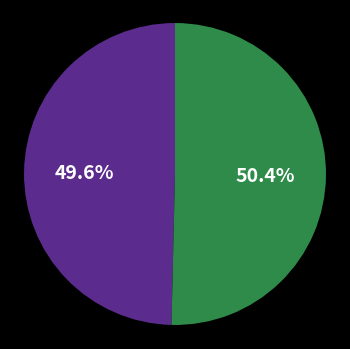

Is there a majority slice in this chart?

Yes